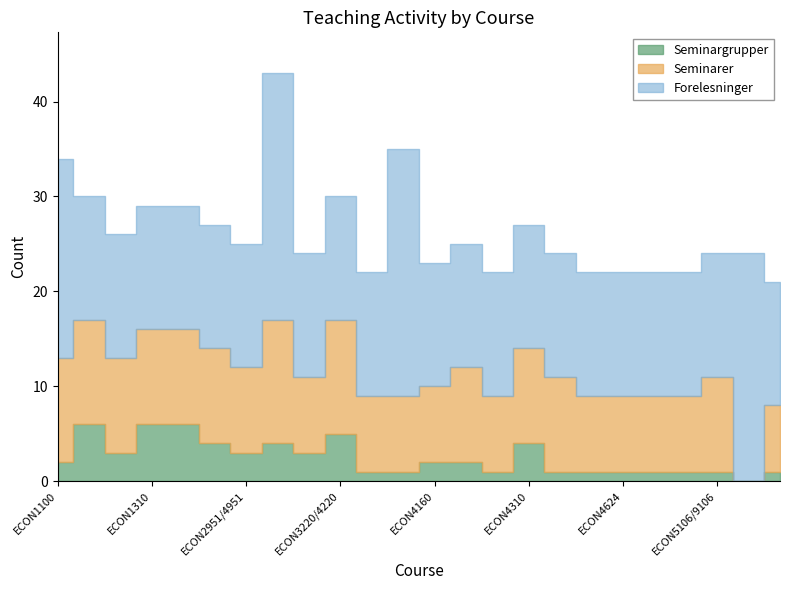

What is the total value across all series at ECON4640?

22